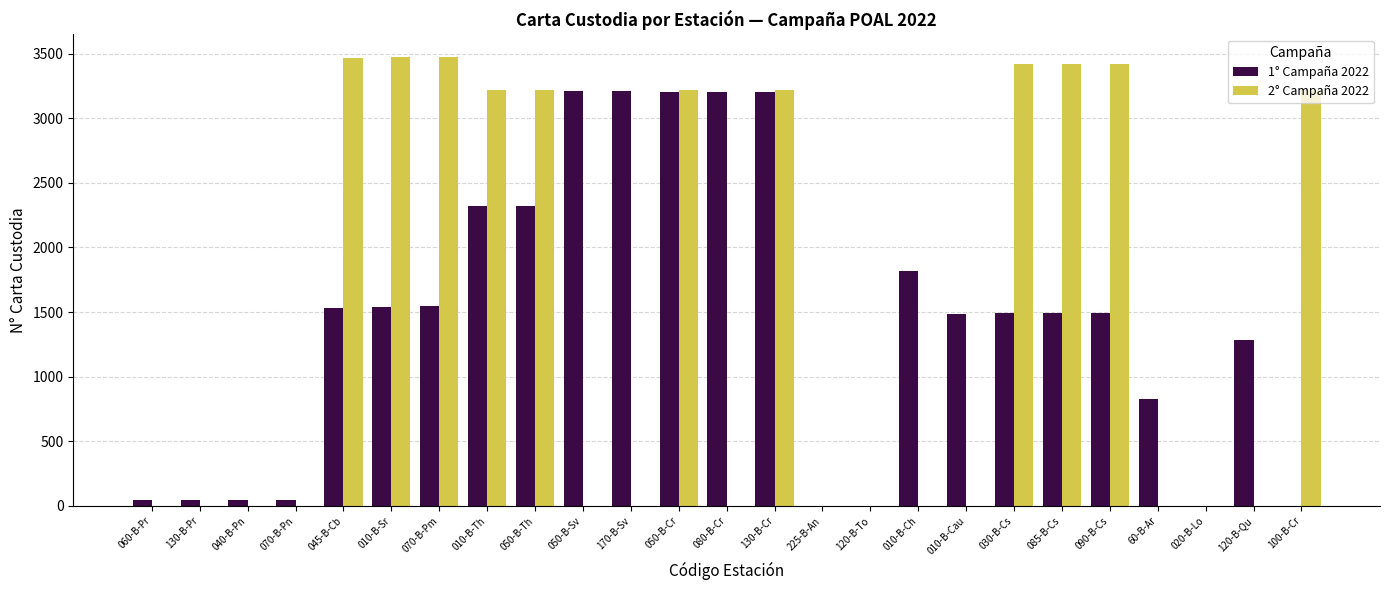

What is the spread (max minus min) of values at 130-B-Cr?

13